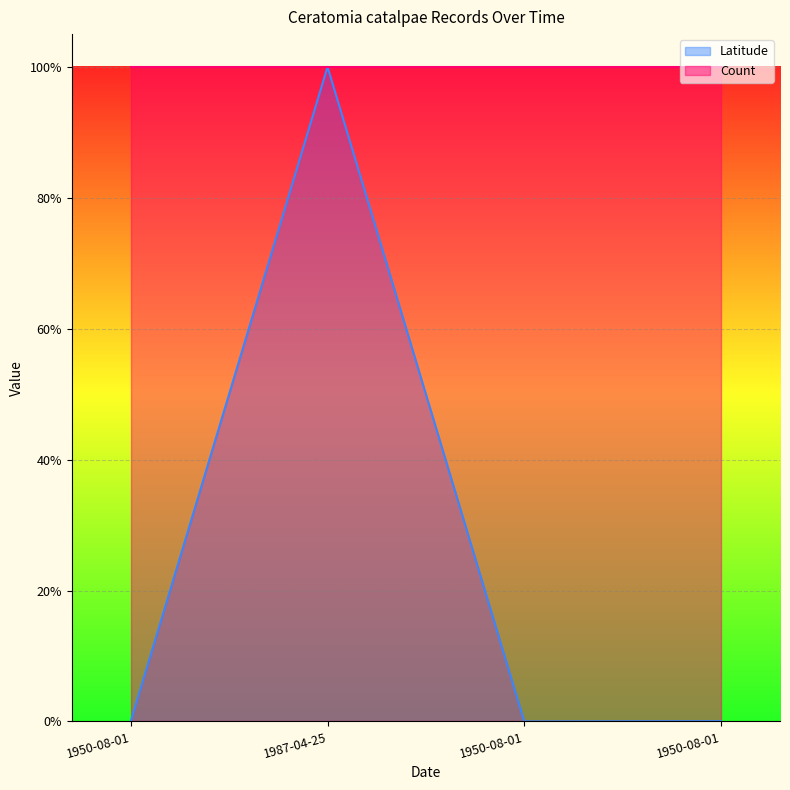

Reading left to right, what are all the values shown in this chart?

1950-08-01=0.0	1987-04-25=1.0	1950-08-01=0.0	1950-08-01=0.0